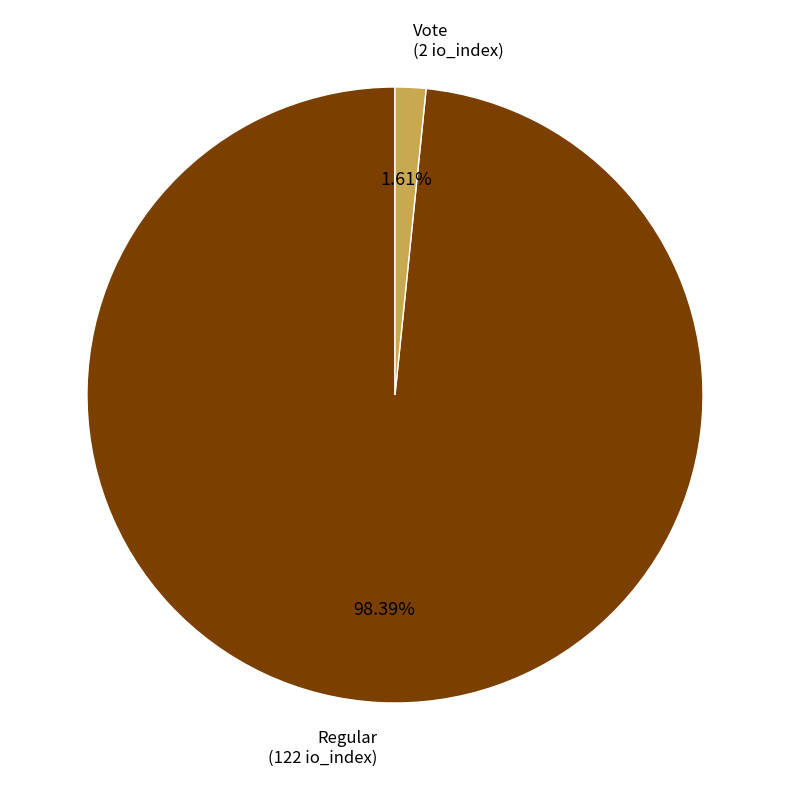

Is there any slice that represents more than half of the pie?

Yes